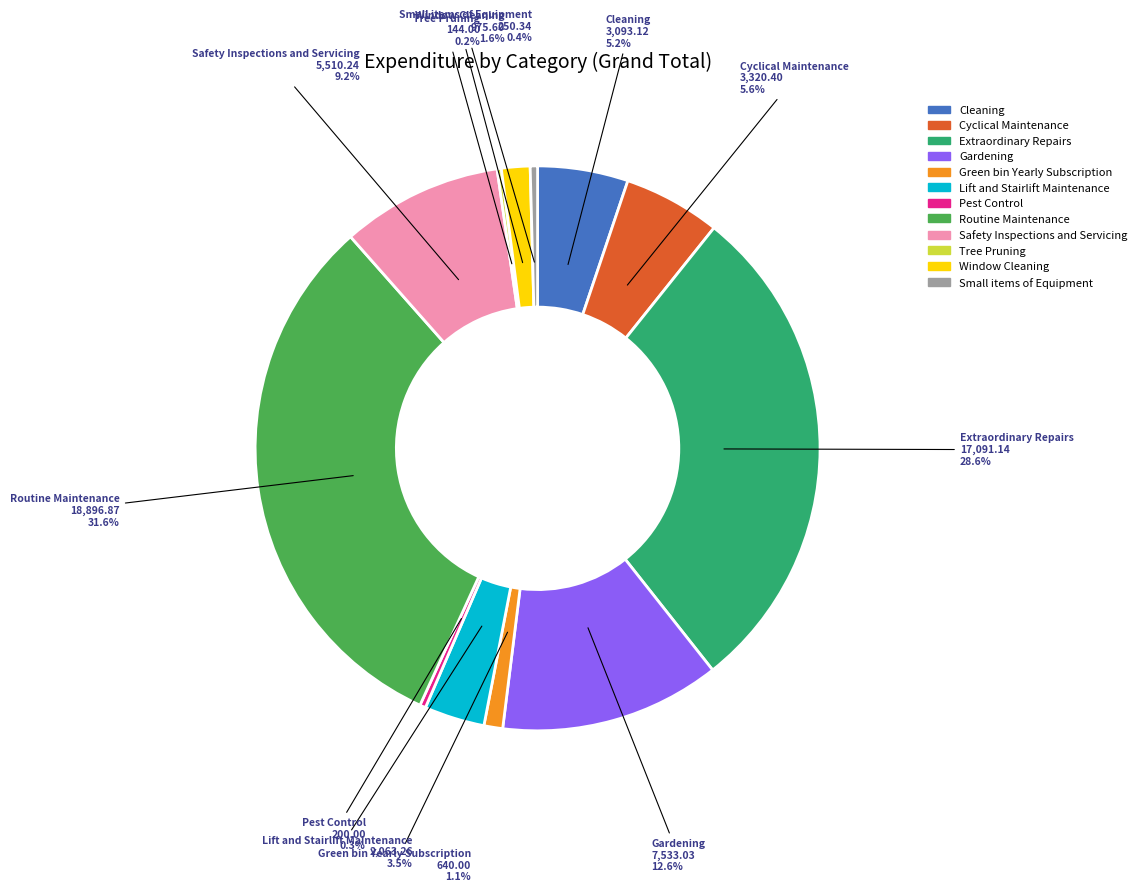

How much of the chart is everything except Cleaning?

94.8%